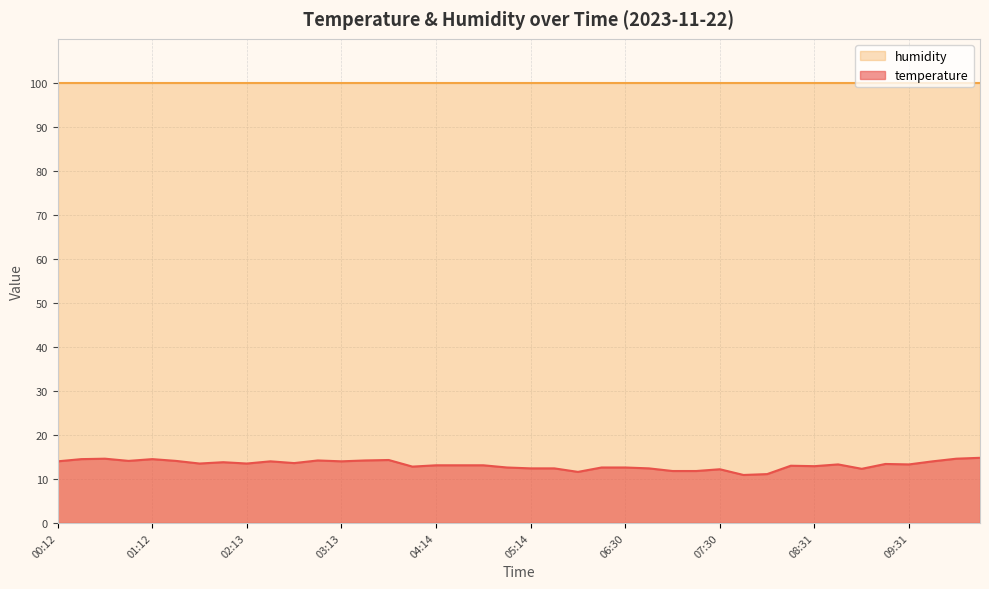

What is the ratio of the value at 08:16 to the value at 05:14?

1.0